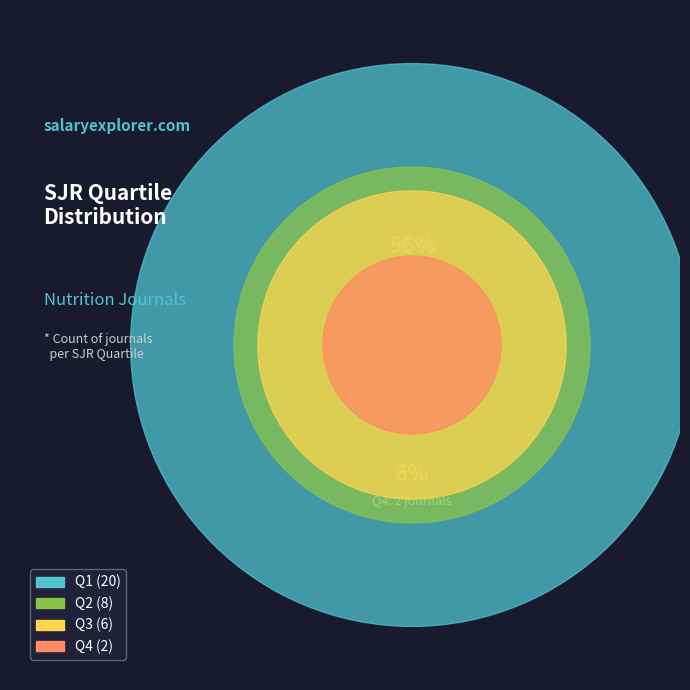

Do Q4 and Q3 together represent more than half of the pie?

No